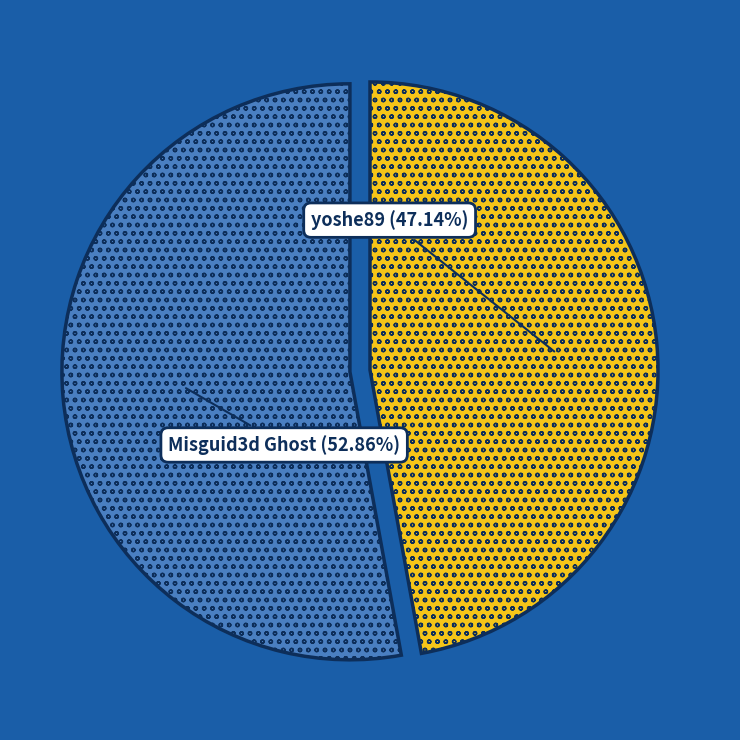

What is the smallest slice in the pie chart?

yoshe89